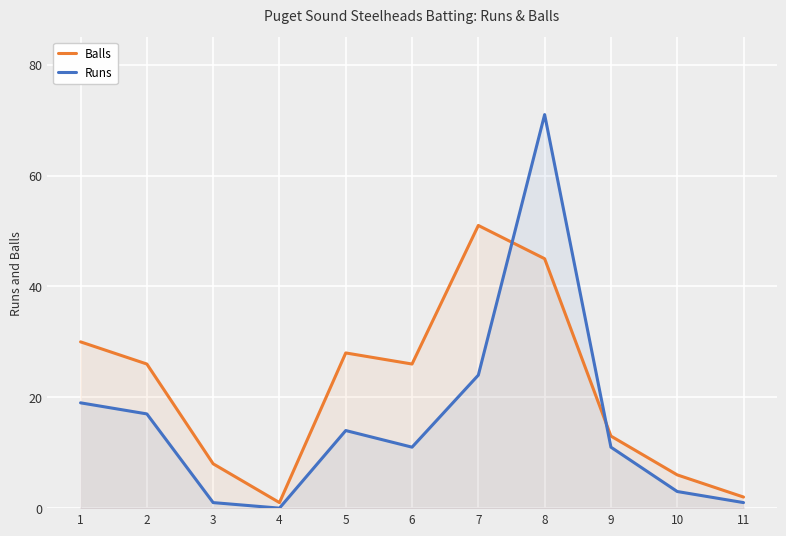

What is the spread (max minus min) of values at 10?

3